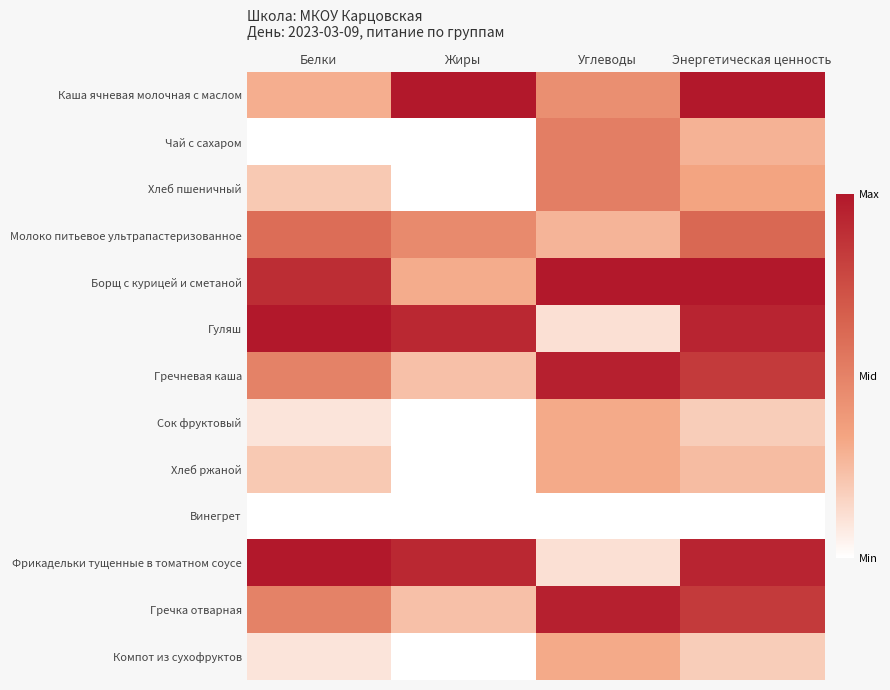

At how many categories does at least one series exceed 0?

4